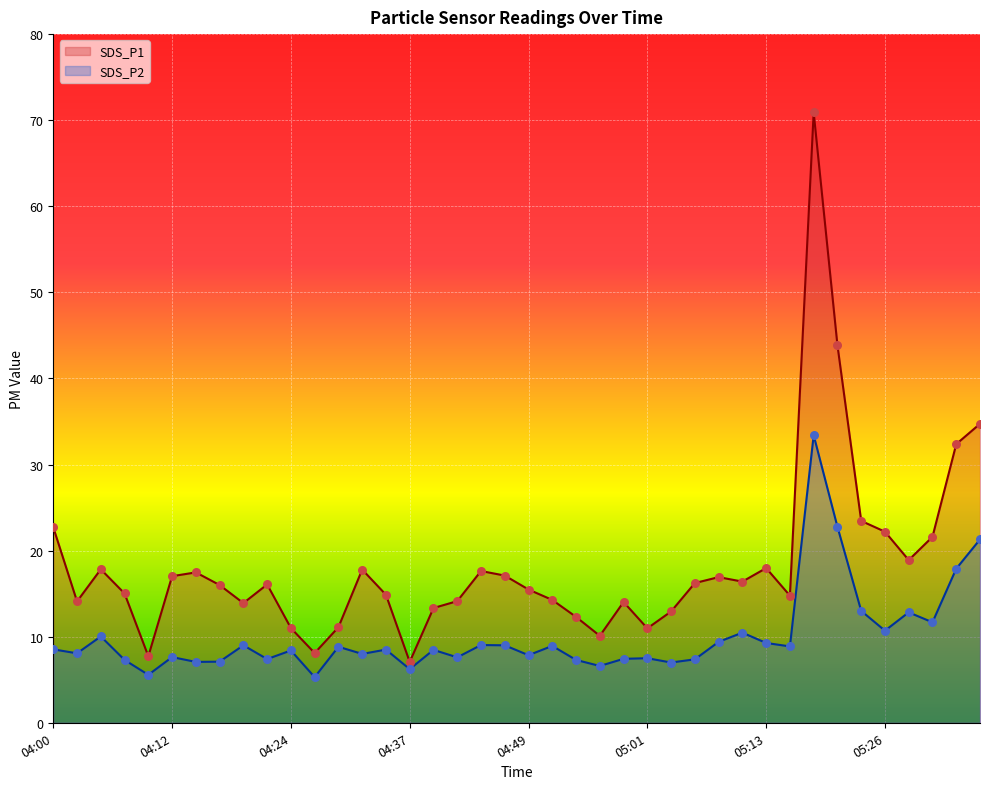

Which series has the largest total across all categories?

SDS_P1